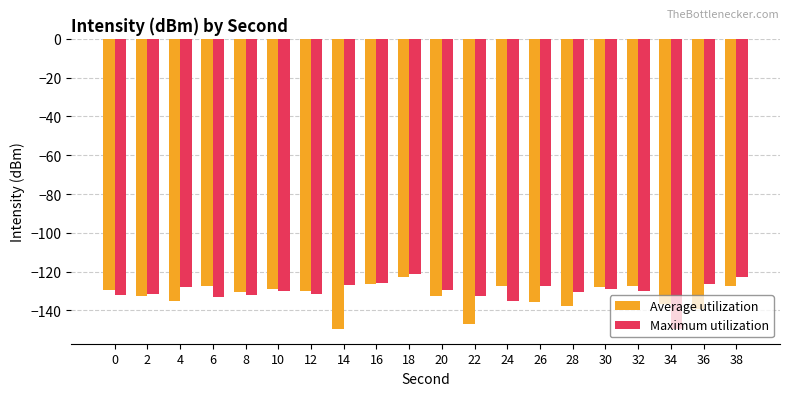

What is the difference between the Maximum utilization values at 14 and 34?

23.0